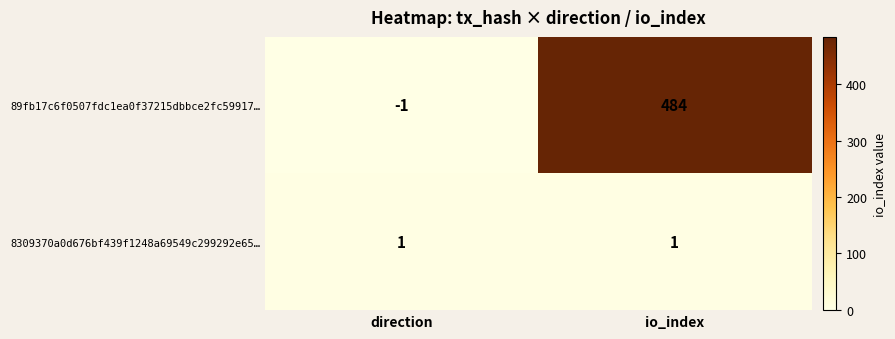

Which label corresponds to the smallest value in the chart?

direction